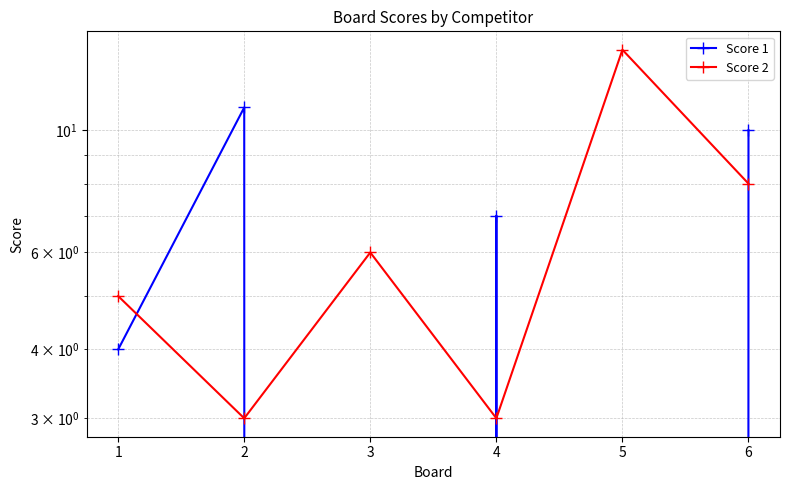

What are all the series names shown in the legend?

Score 1, Score 2